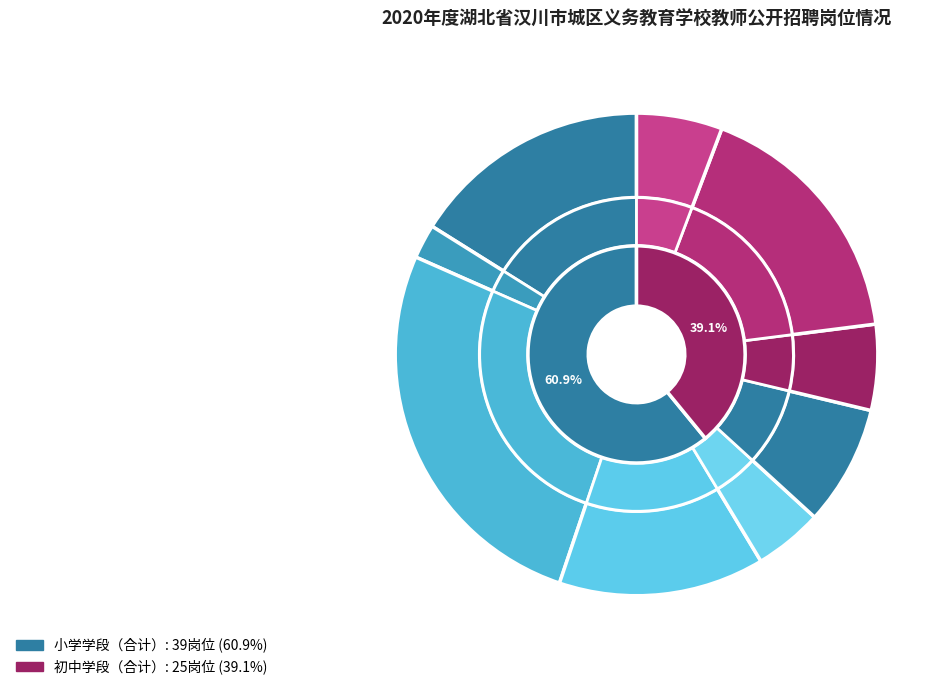

What is the largest slice in the pie chart?

小学学段（合计）